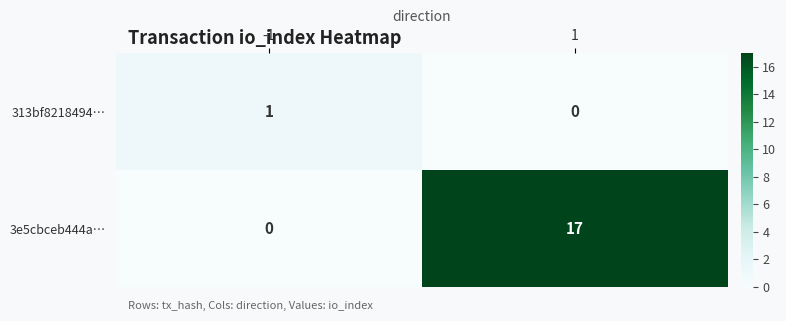

Reading left to right, transcribe all the data shown in this chart.

313bf8218494…: -1=1	1=0
3e5cbceb444a…: -1=0	1=17